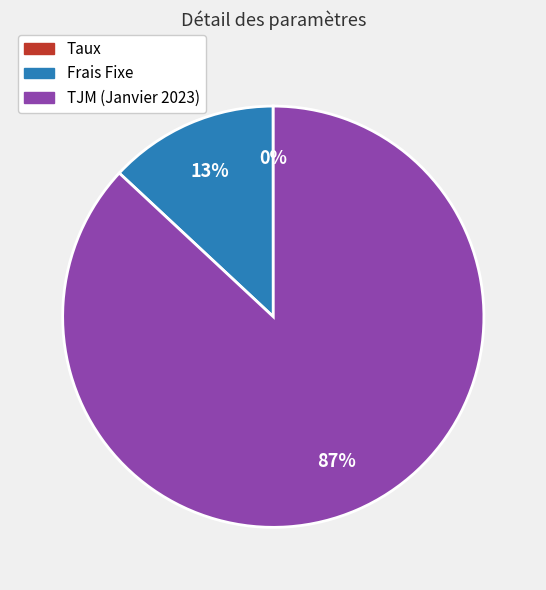

What is the largest slice in the pie chart?

TJM (Janvier 2023)